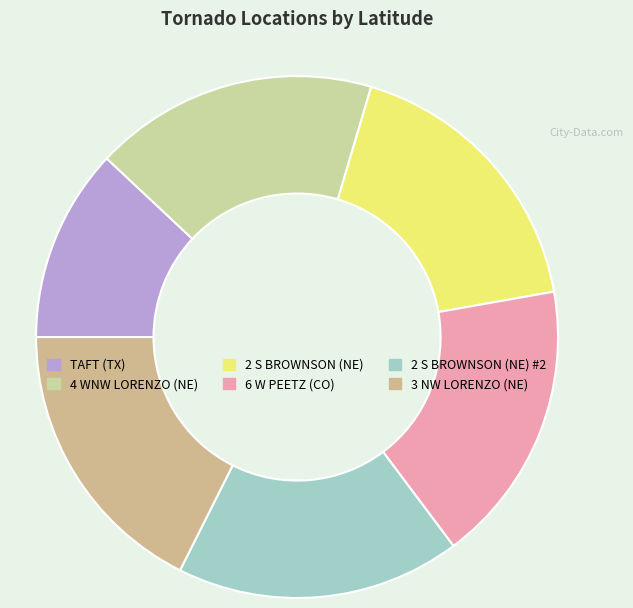

Count the number of slices in the pie.

6